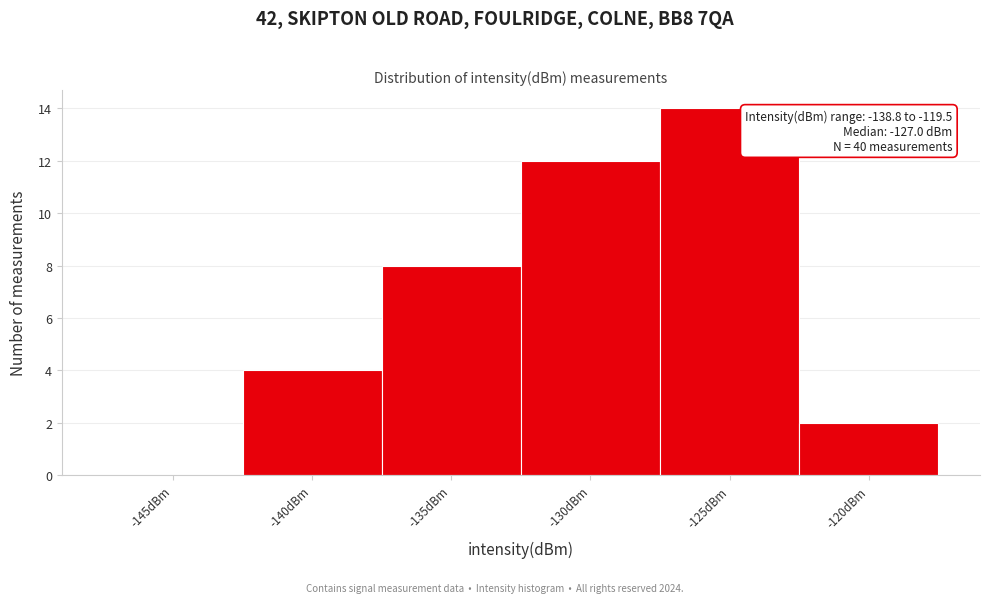

Reading right to left, what are all the values shown in this chart?

-120dBm=2	-125dBm=14	-130dBm=12	-135dBm=8	-140dBm=4	-145dBm=0